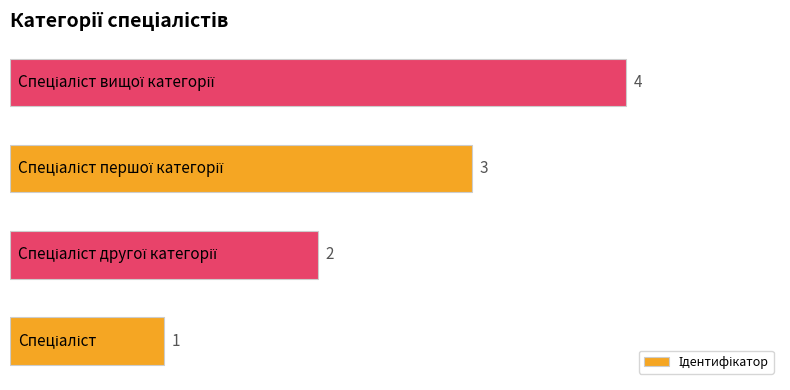

What is the greatest value displayed?

4